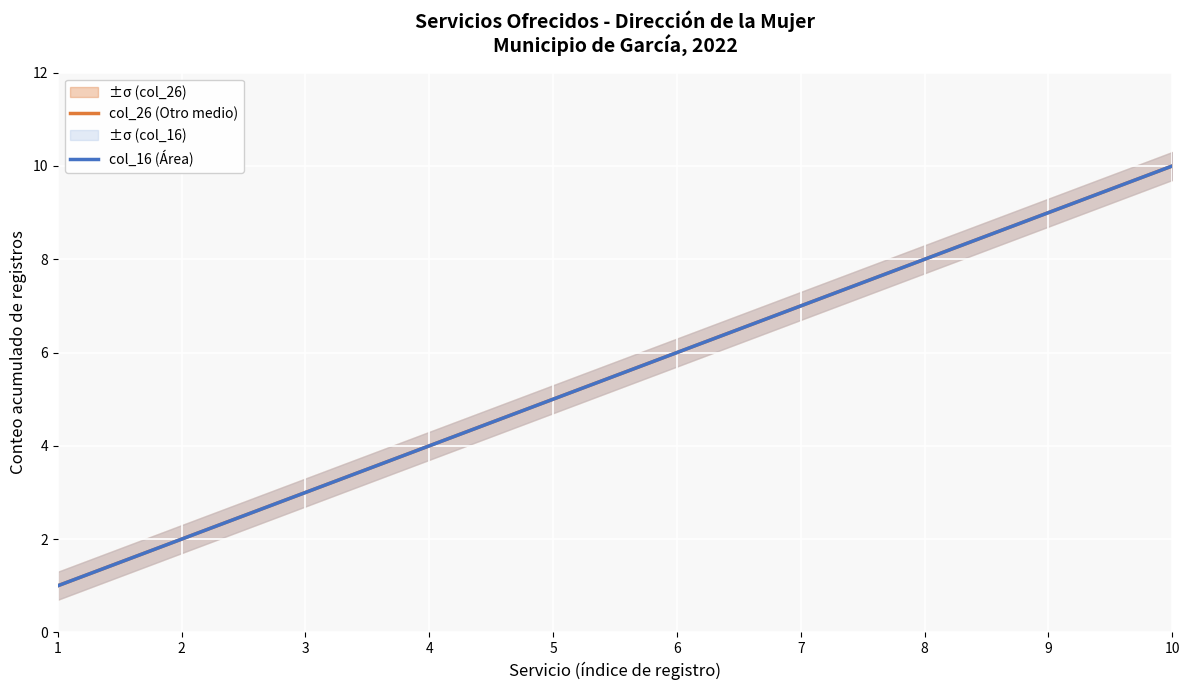

Count the col_26 (Otro medio) values in the range 3 to 8.

6